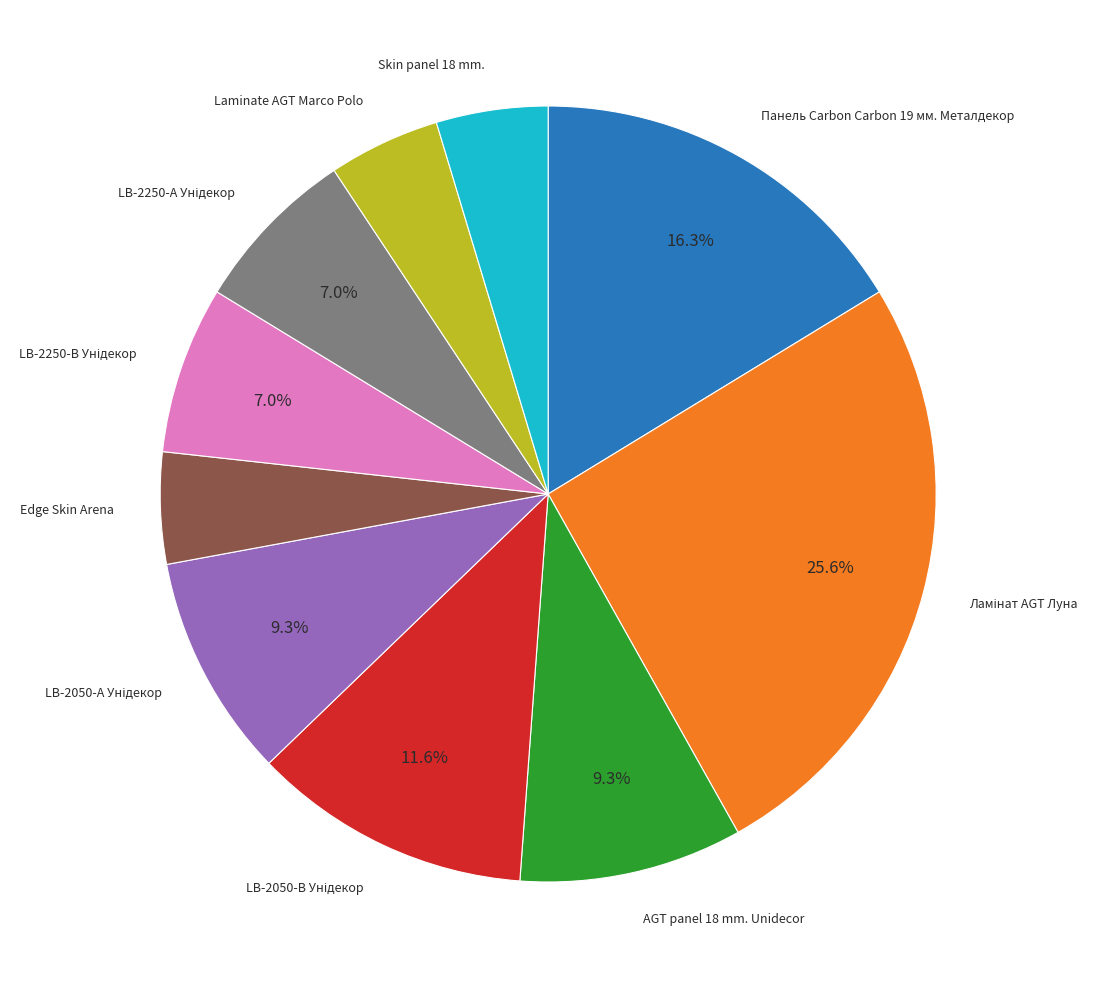

What is the ratio of the value at Edge Skin Arena to the value at Laminate AGT Marco Polo?

1.0